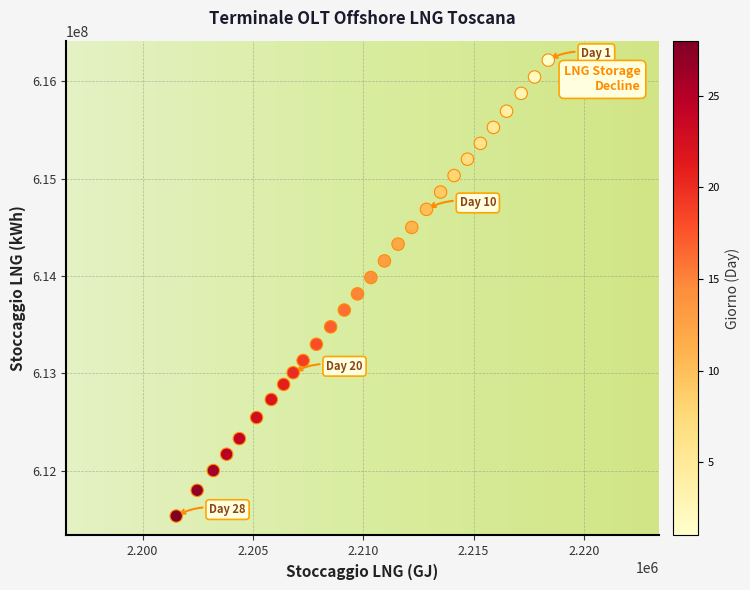

What is the range of Y values (max minus min)?

4684125